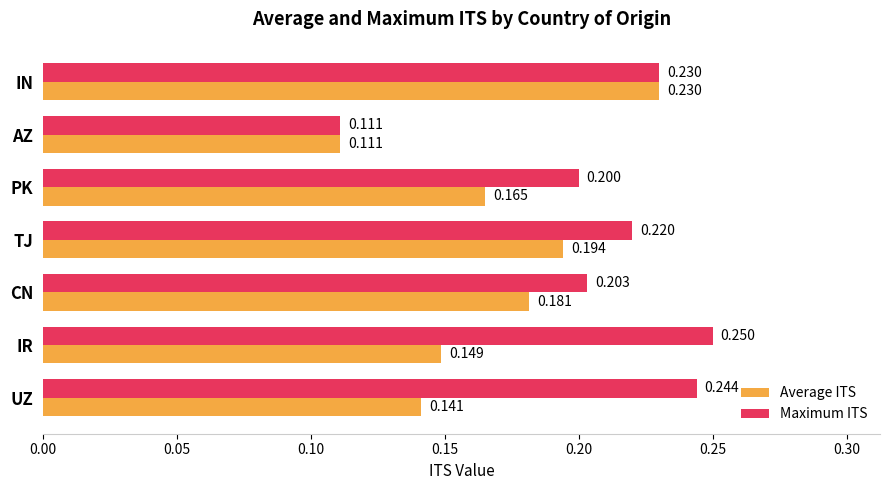

Which category has the lowest value in the Average ITS series?

AZ